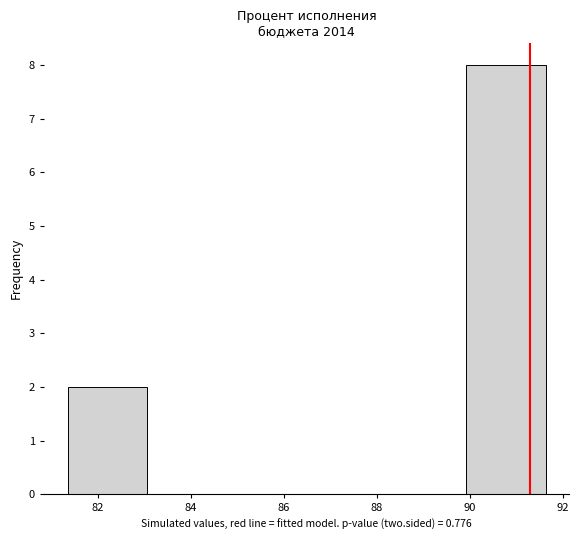

Over which range of the x-axis is the bar tallest?

90.0 to 91.6